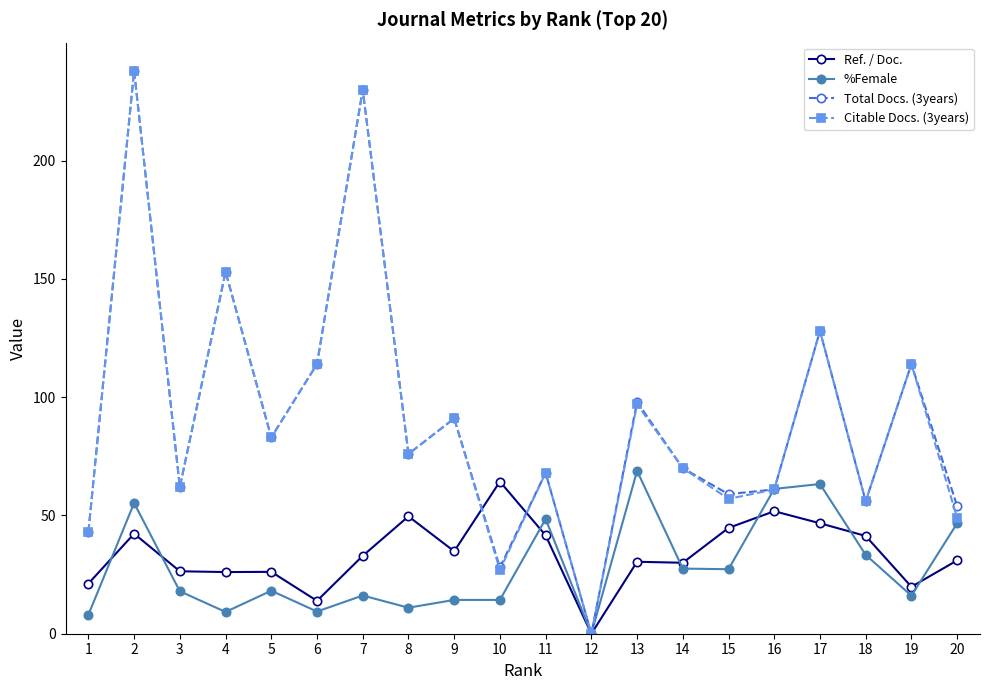

True or false: Ref. / Doc. and %Female intersect in this chart.

True